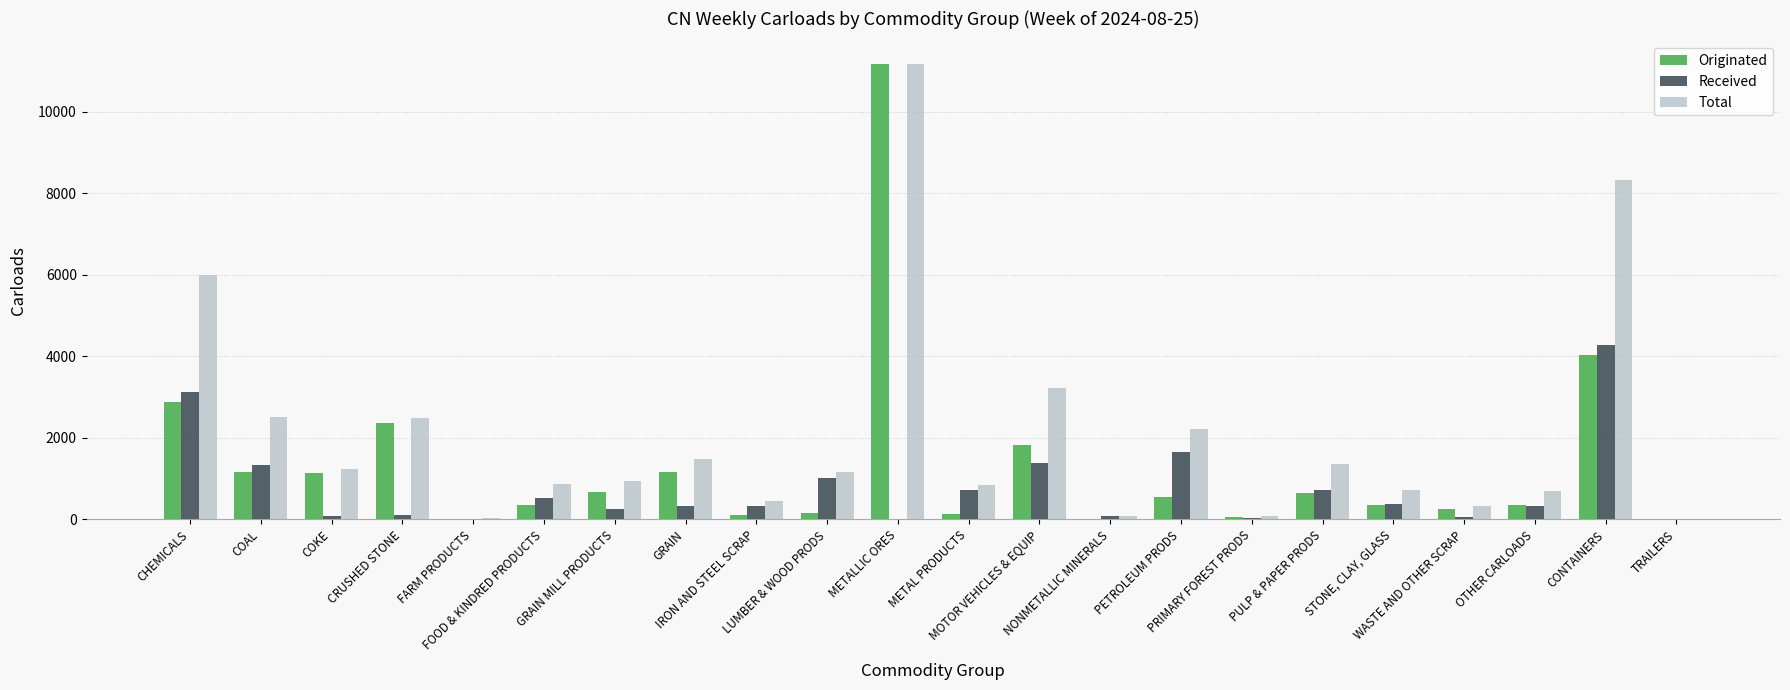

What is the sum of the Originated values at PULP & PAPER PRODS and GRAIN?

1803